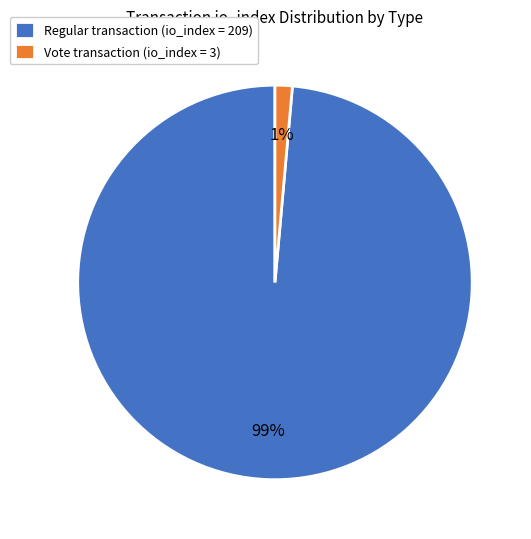

To the nearest percent, what is the average slice percentage?

50%